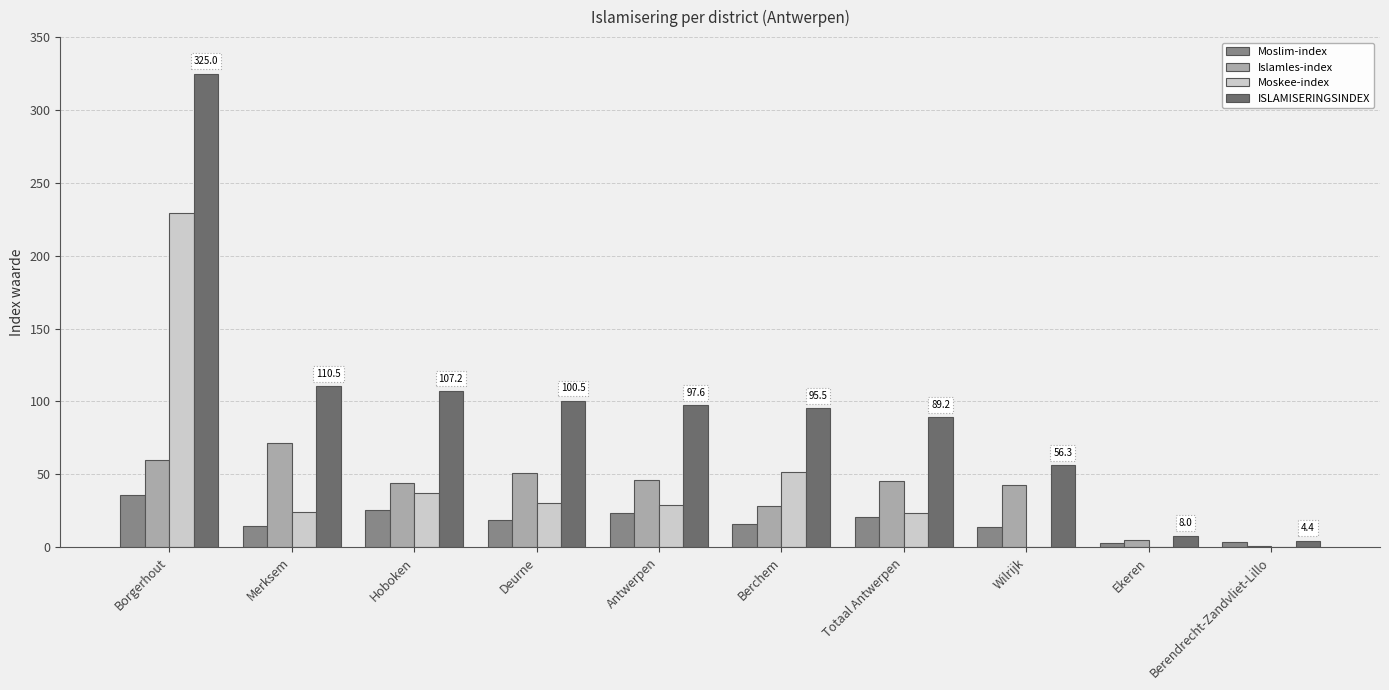

Between Wilrijk and Ekeren, which series saw the biggest shift?

ISLAMISERINGSINDEX